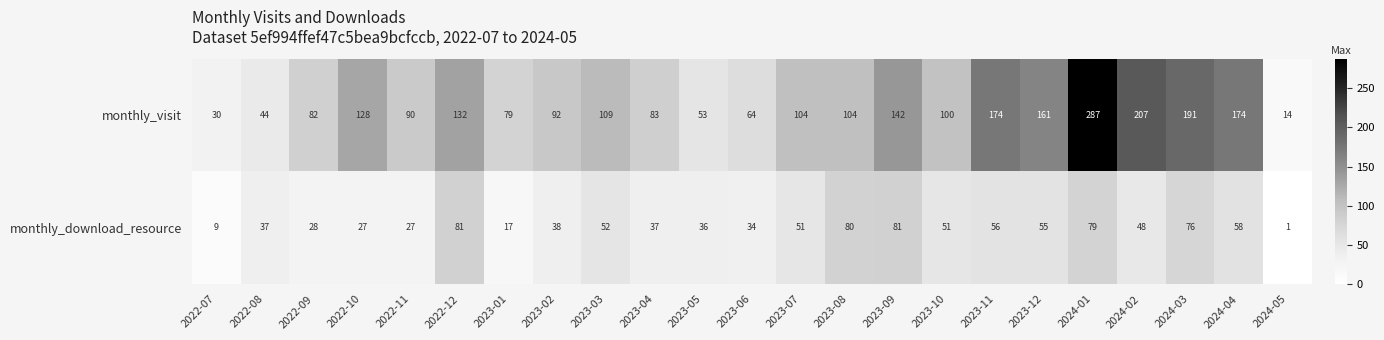

Rank the series by their maximum value, from highest to lowest.

monthly_visit, monthly_download_resource